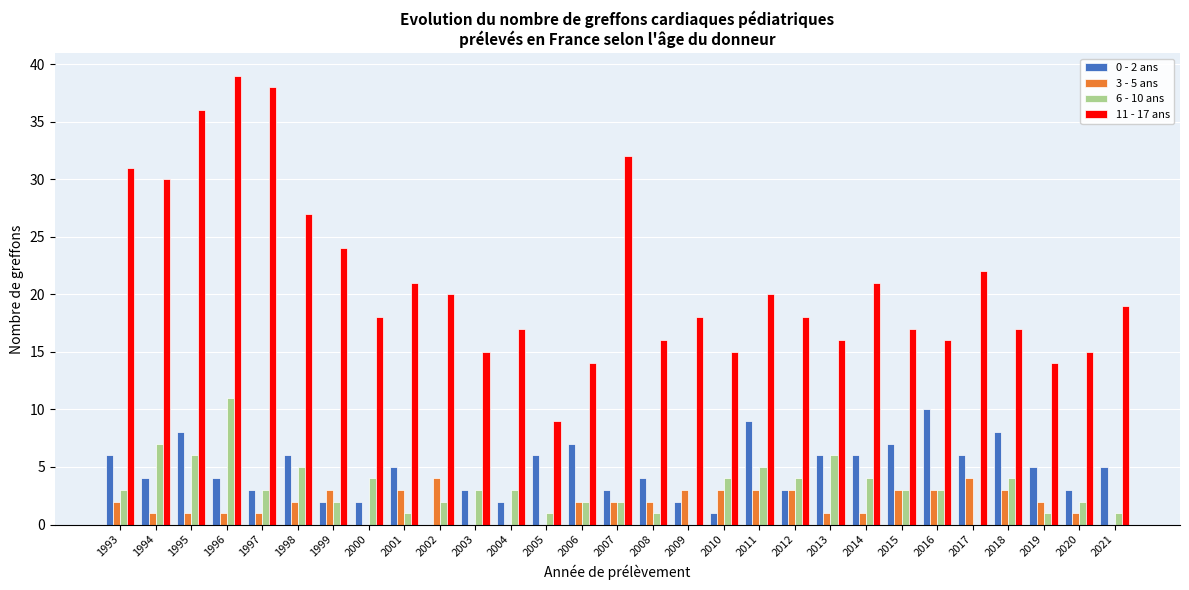

Is the value of 6 - 10 ans at 2008 greater than the value of 11 - 17 ans at 2021?

No